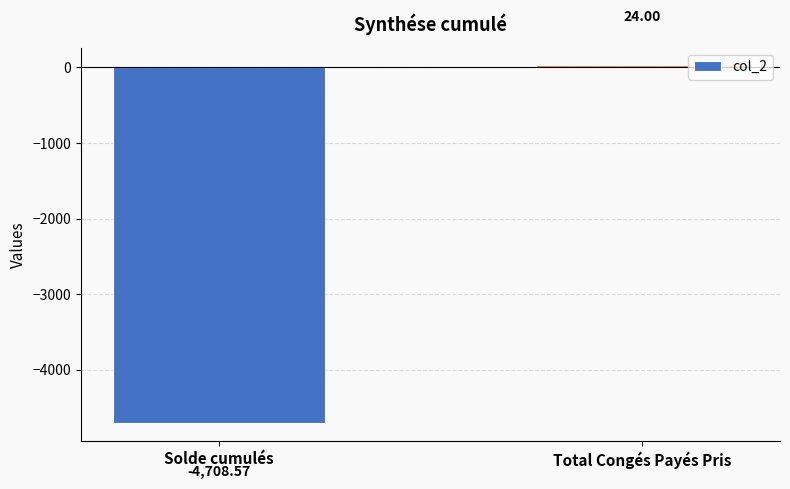

Reading left to right, what are all the values shown in this chart?

-4708.6	24.0